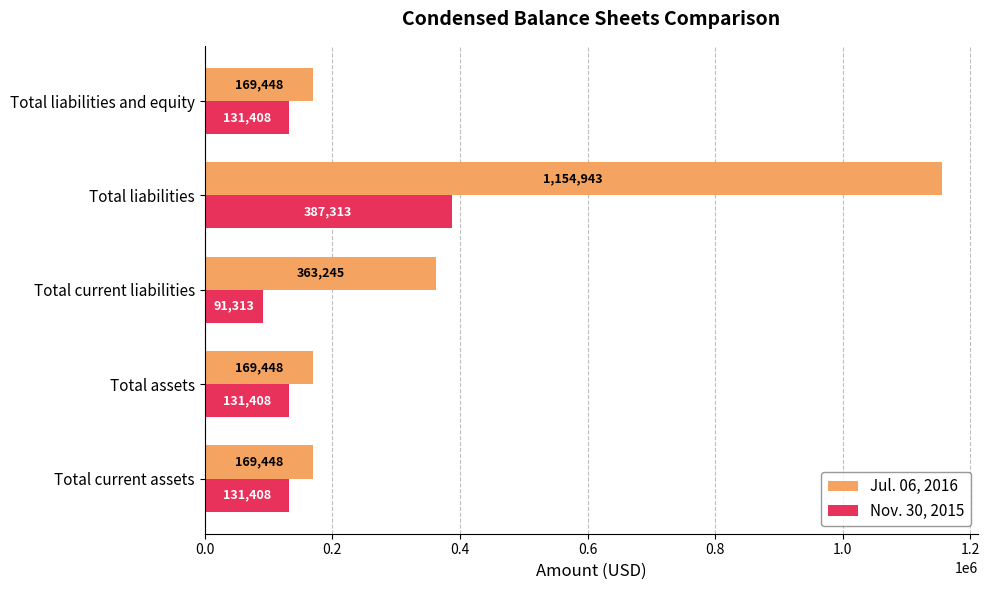

Rank the series by their average value, from highest to lowest.

Jul. 06, 2016, Nov. 30, 2015